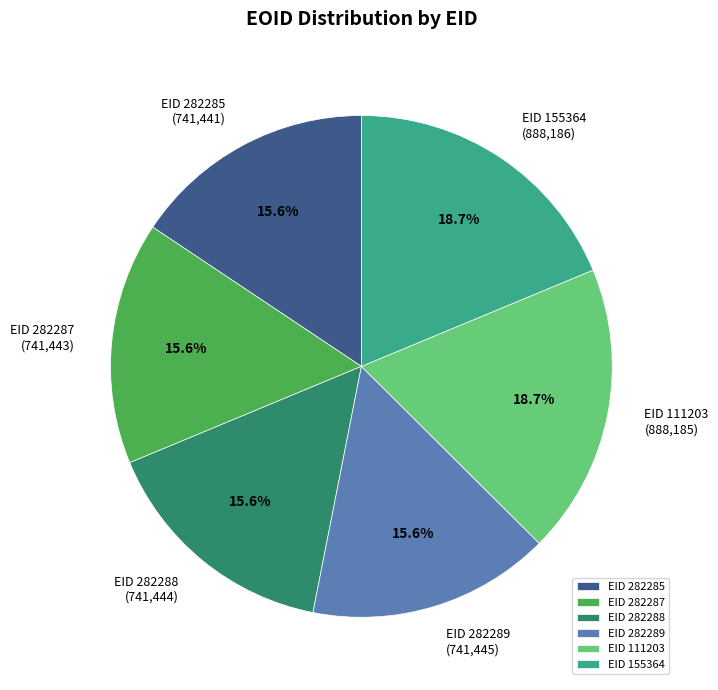

Does EID 282287 represent more than half of the total?

No